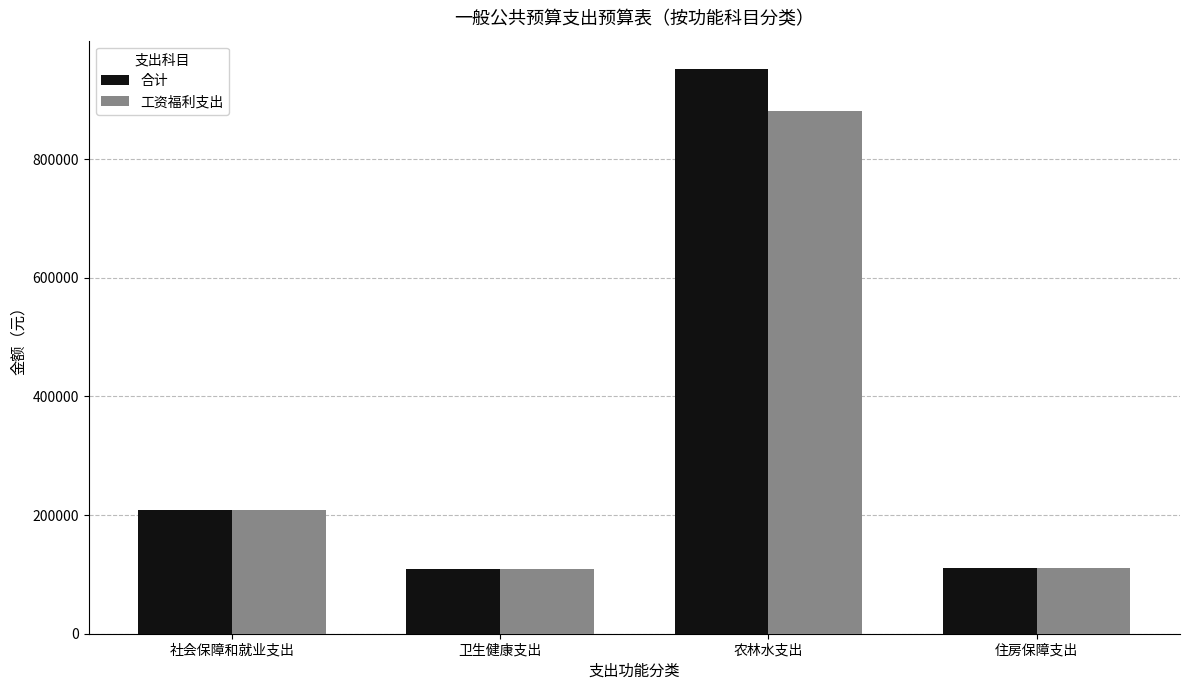

What is the total value across all series at 农林水支出?

1833134.2